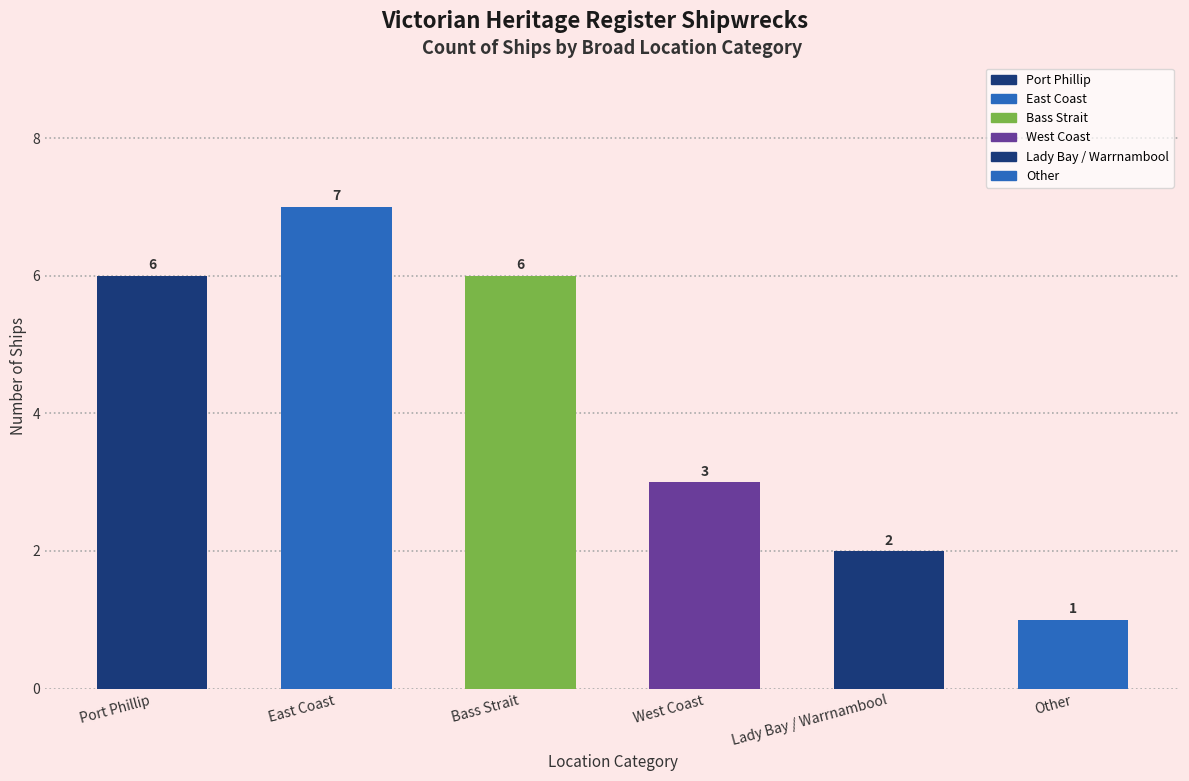

Approximately how many times larger is the value at East Coast compared to West Coast?

2.3